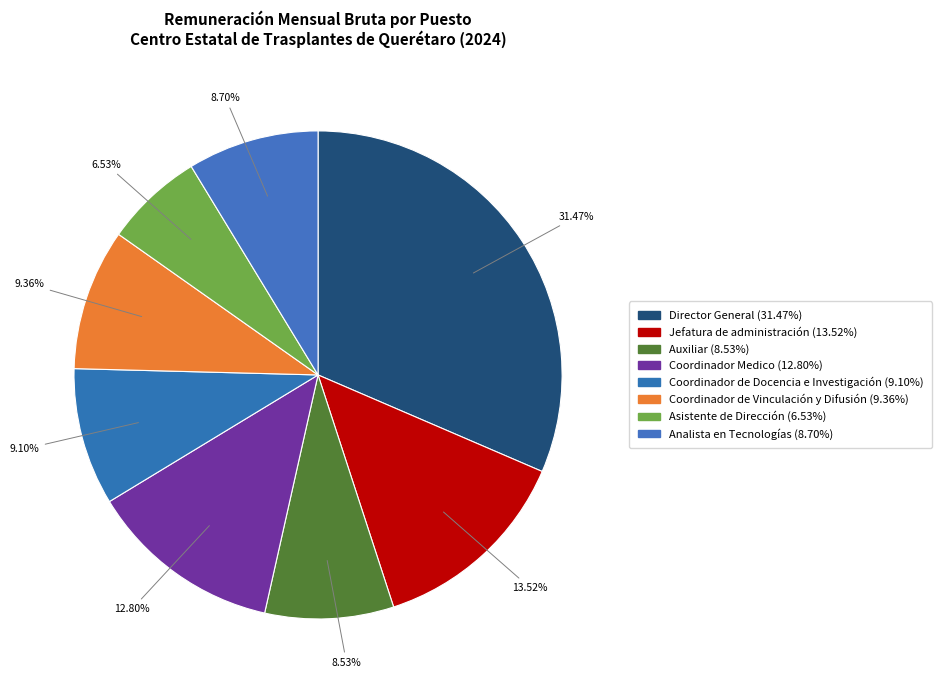

What is the smallest slice in the pie chart?

Asistente de Dirección